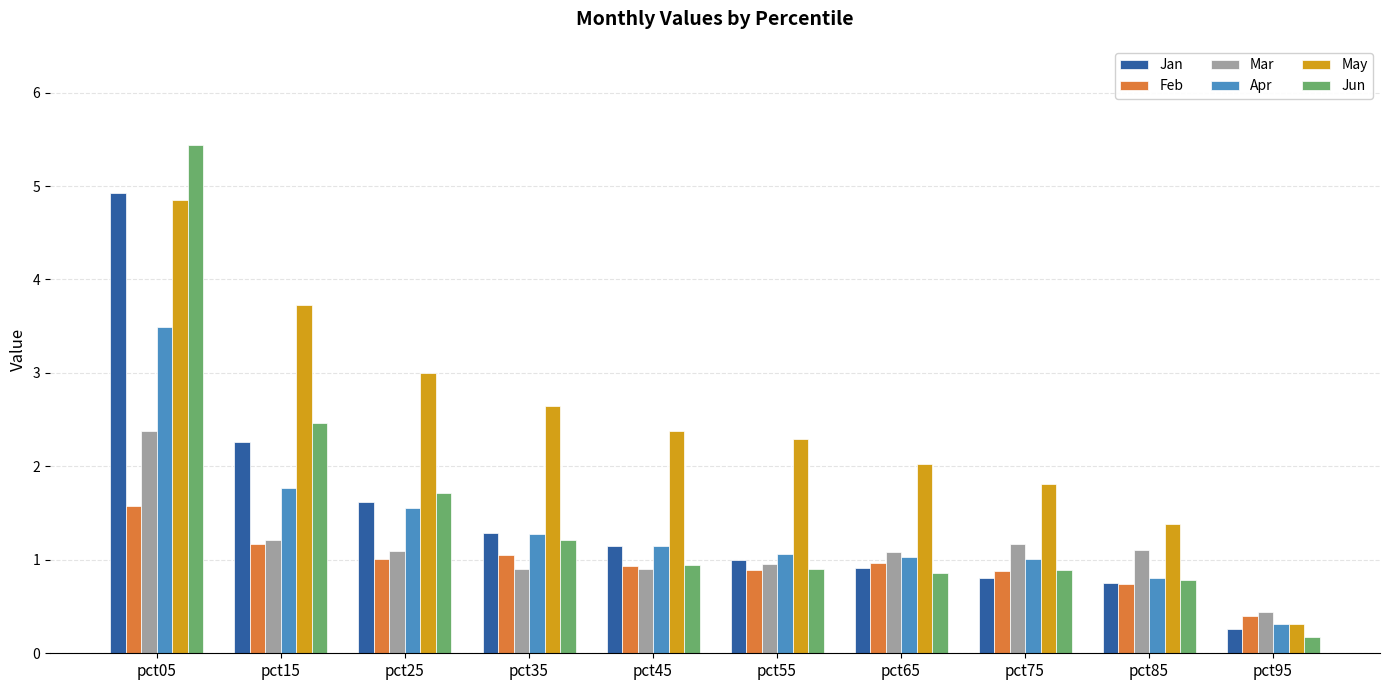

Which series has the largest total across all categories?

May